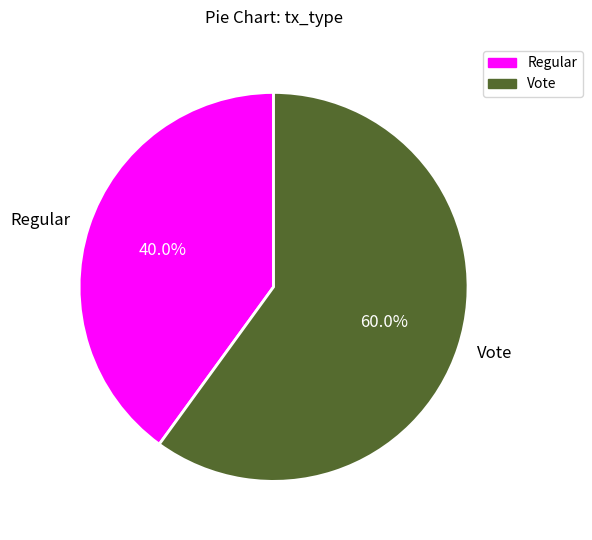

Rank the categories by value from highest to lowest.

Vote, Regular